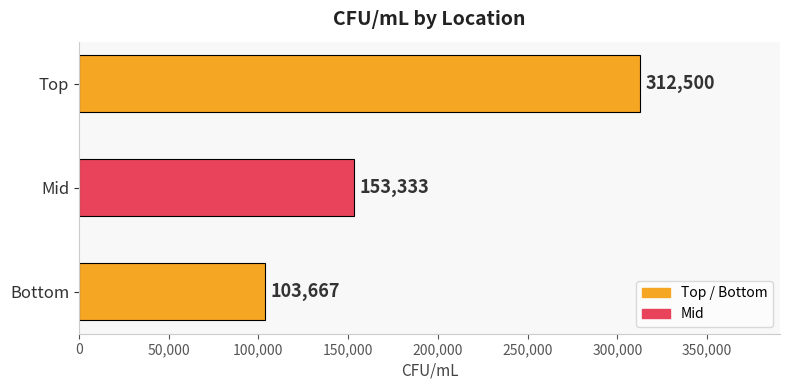

Does the chart contain stacked bars?

No